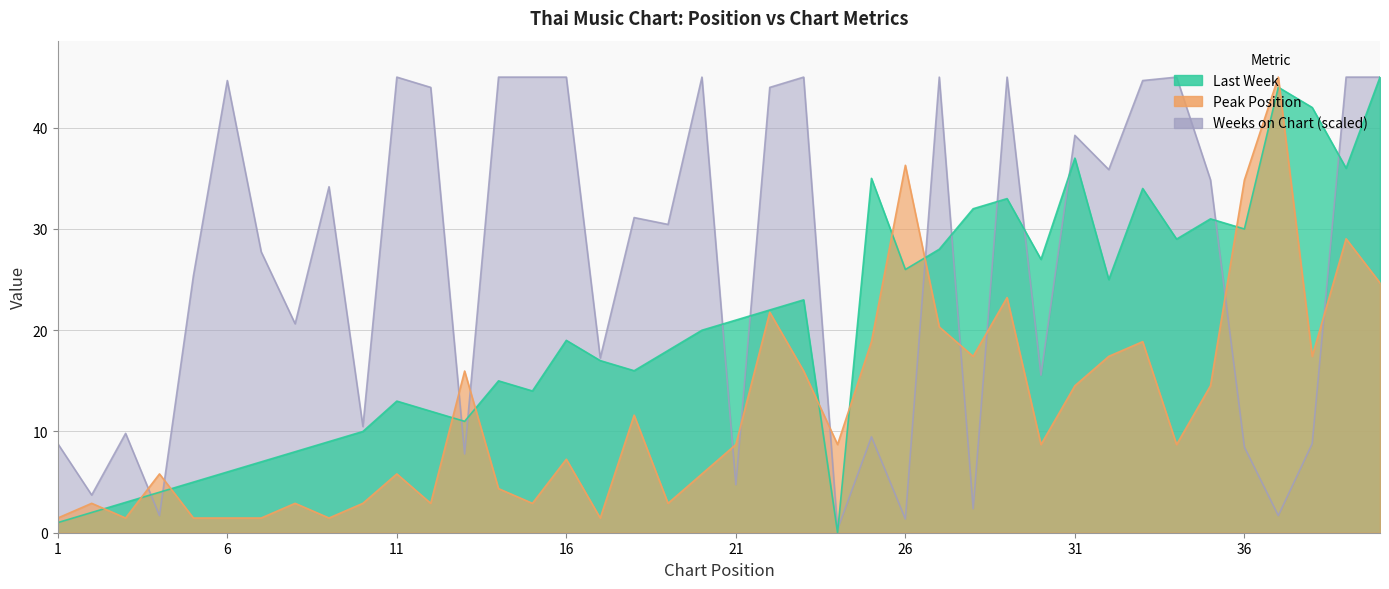

What are all the series names shown in the legend?

Last Week, Peak Position, Weeks on Chart